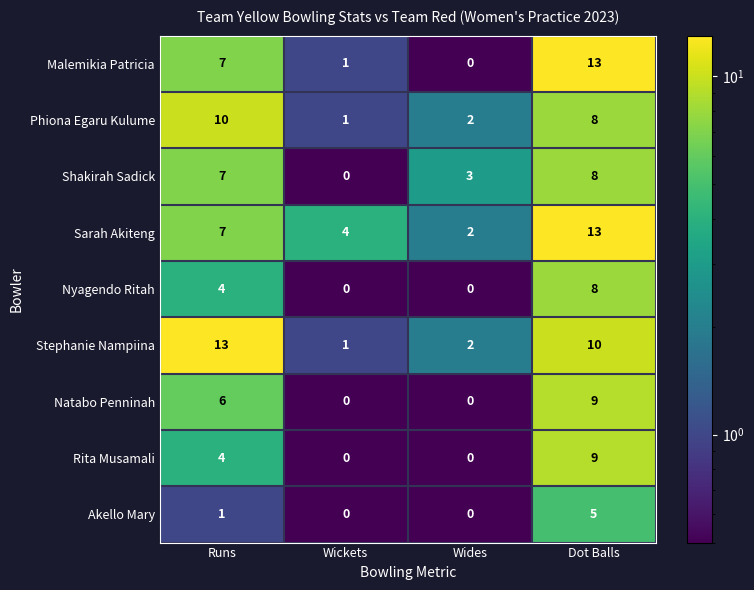

What is the total value across all series at Dot Balls?

83